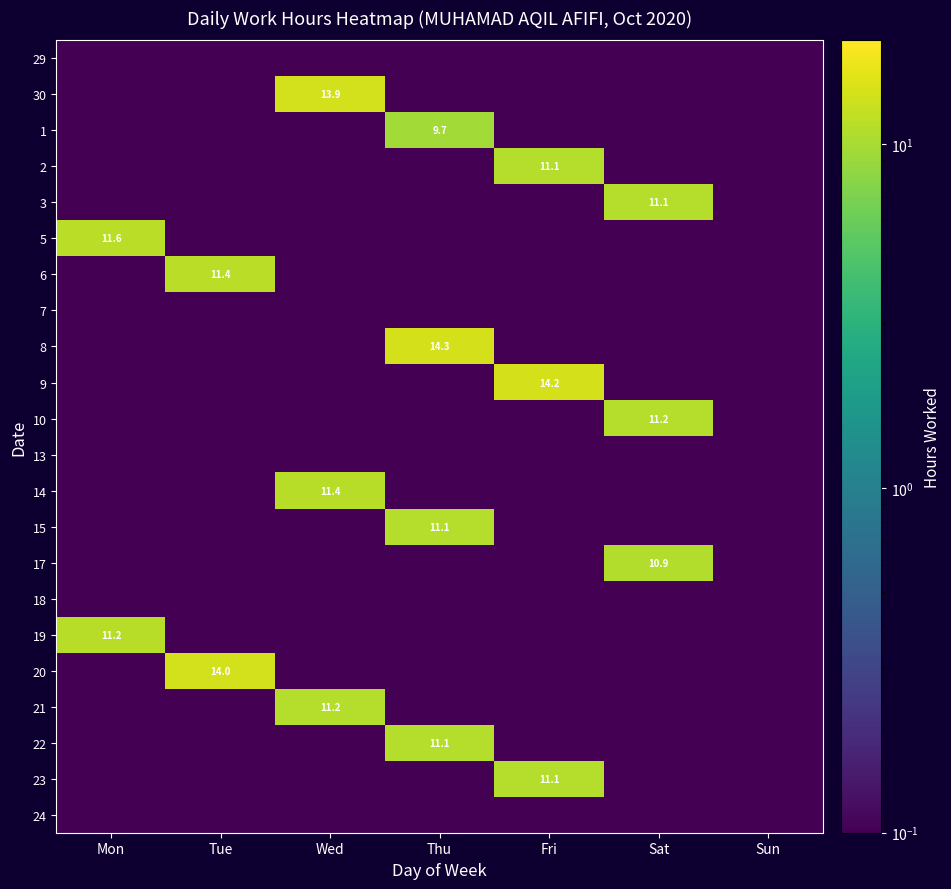

Which series has the largest total across all categories?

8